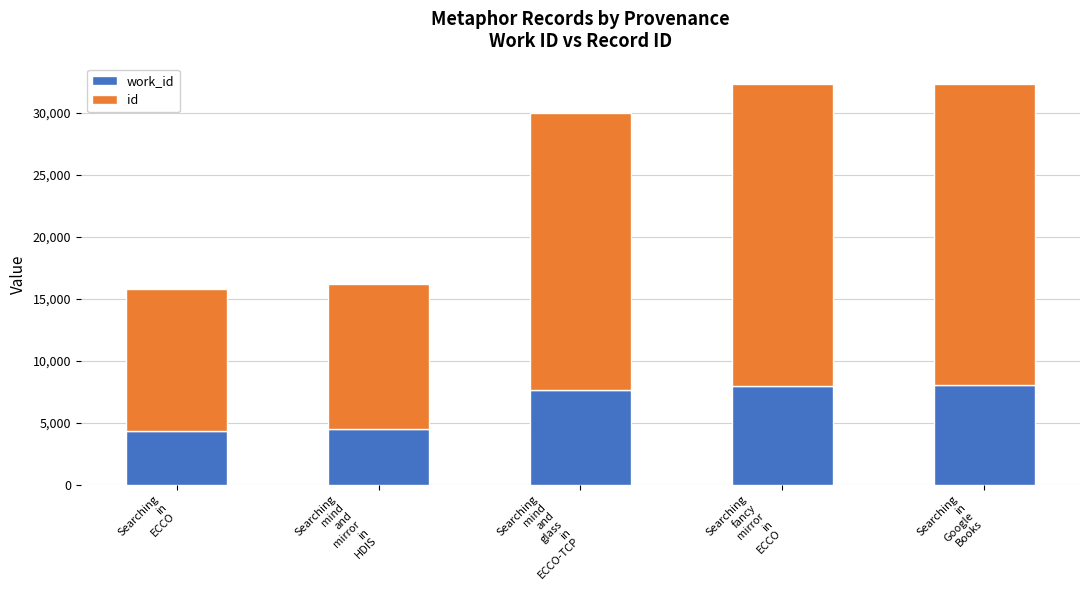

Are the bars horizontal?

No